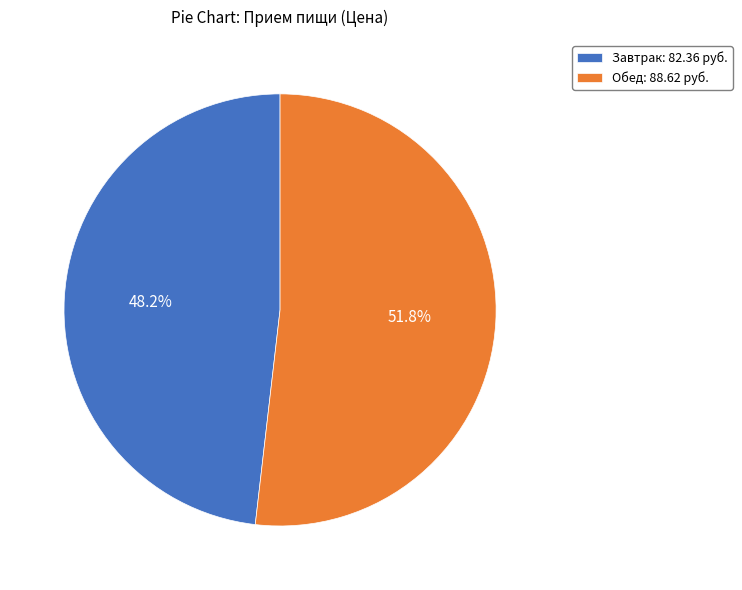

Is there a majority slice in this chart?

Yes